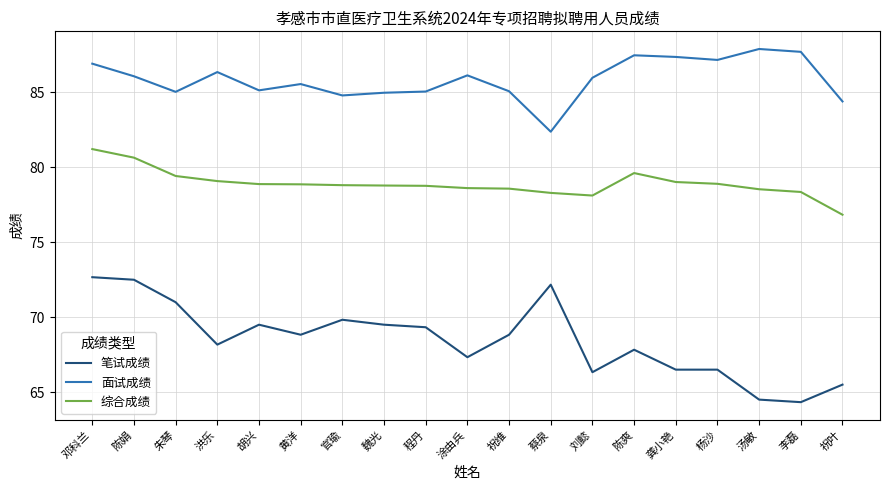

What is the minimum value for 面试成绩?

82.4